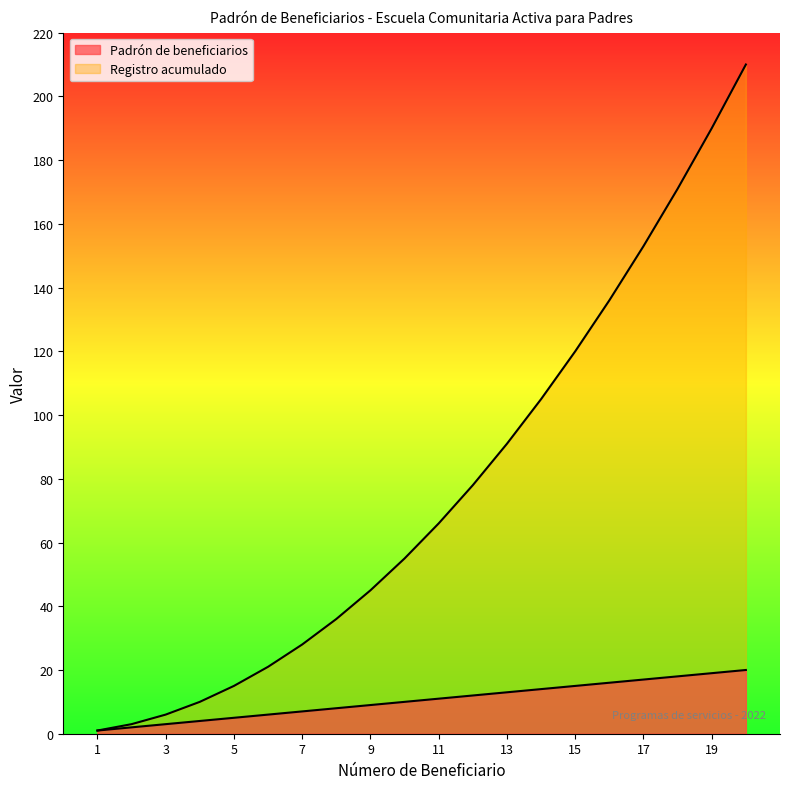

What is the difference between the maximum and minimum values in the Padrón de beneficiarios series?

19